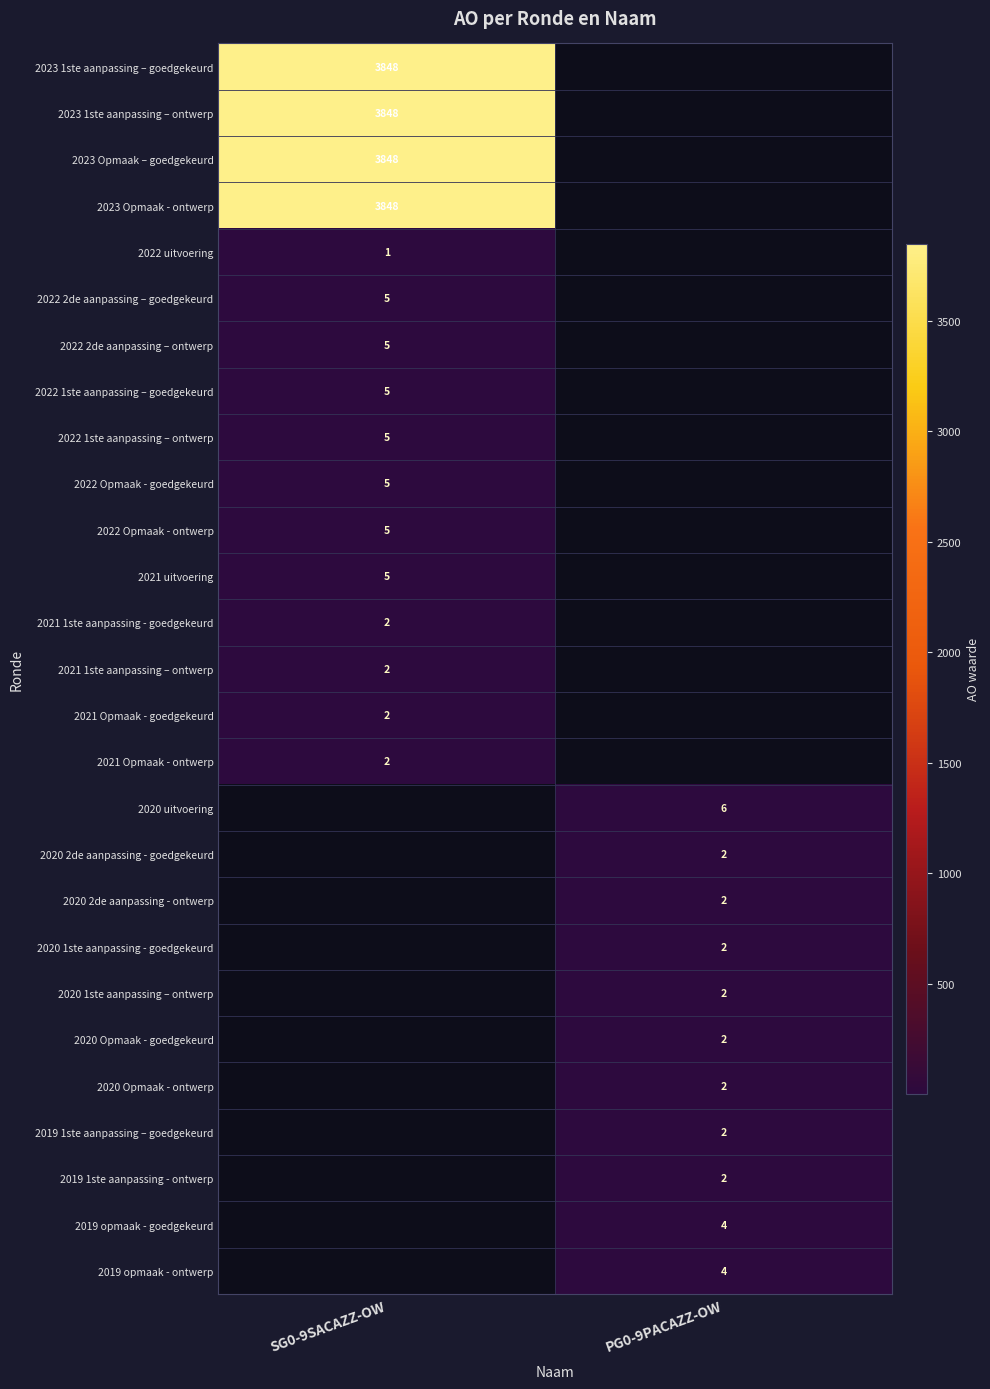

What is the total value across all series at PG0-9PACAZZ-OW?

30